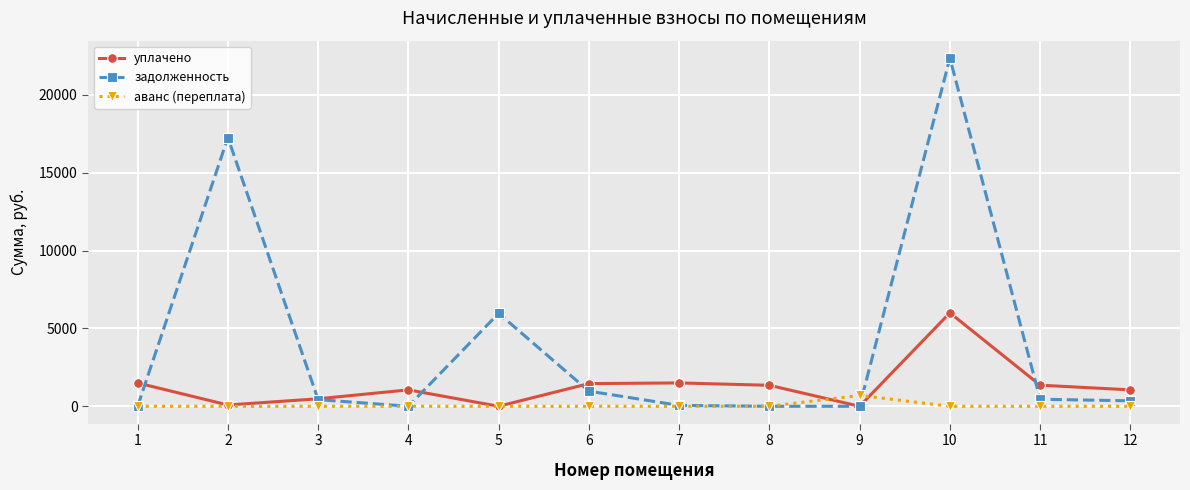

The value of уплачено at 10 is 6000.0. True or false?

True